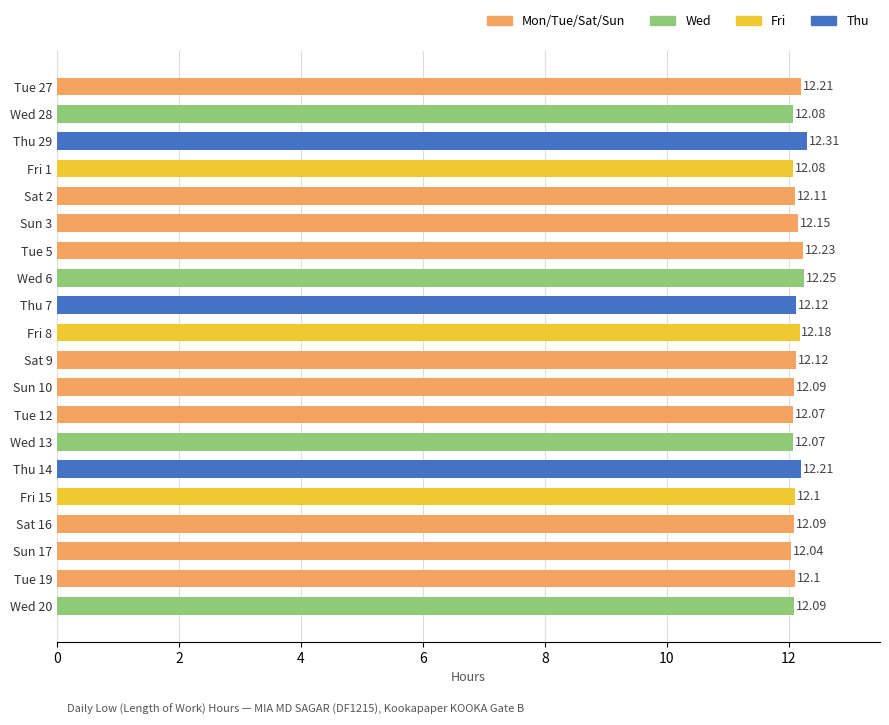

What is the average value?

12.1